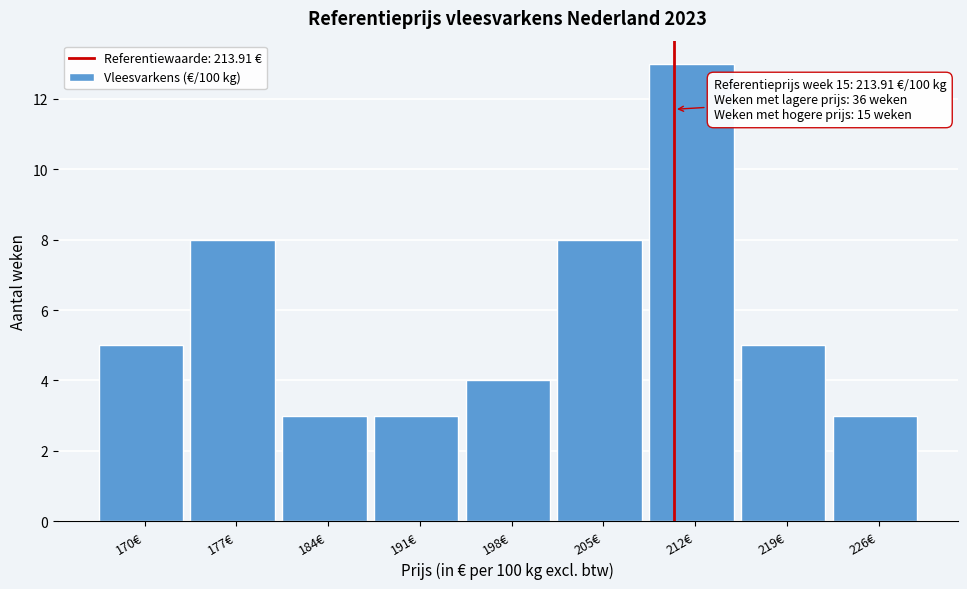

Reading left to right, extract all data points from this chart.

170€=5	177€=8	184€=3	191€=3	198€=4	205€=8	212€=13	219€=5	226€=3